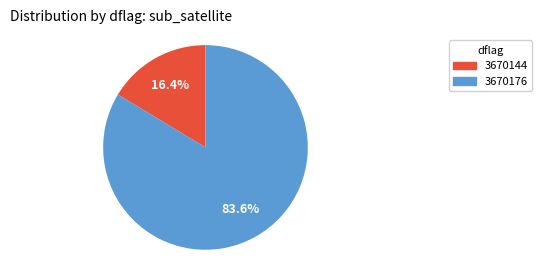

Which category accounts for the majority?

3670176